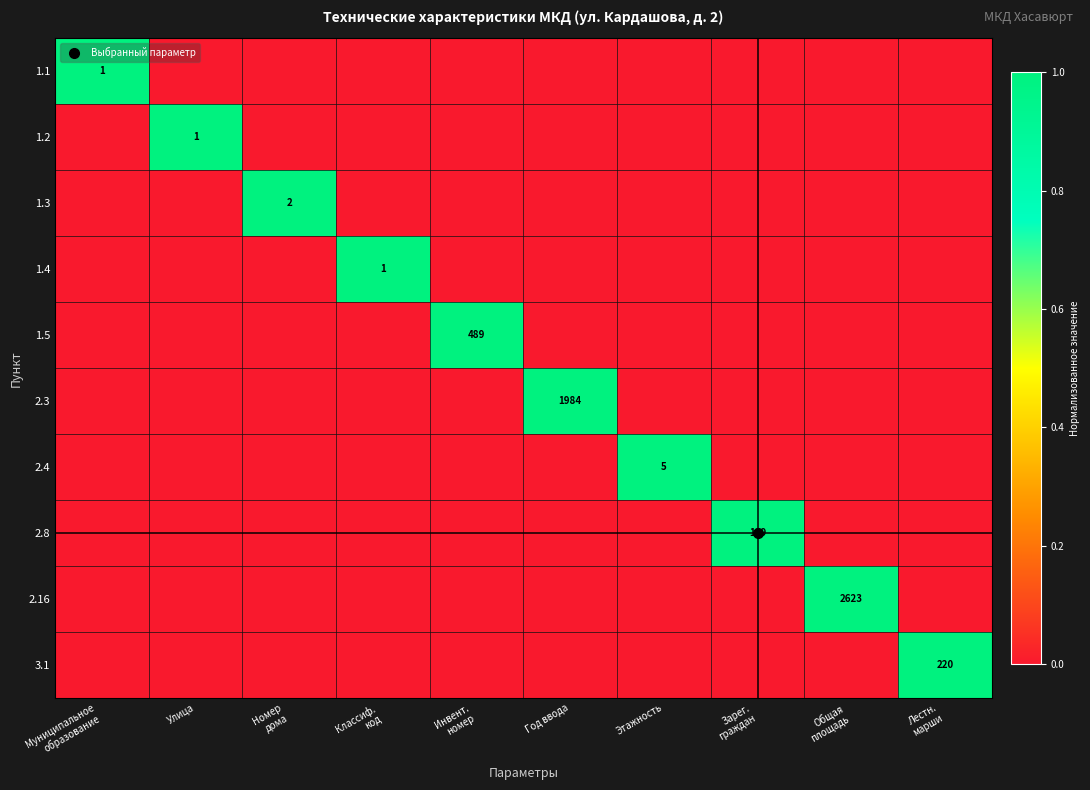

What is the spread (max minus min) of values at Номер
дома?

1